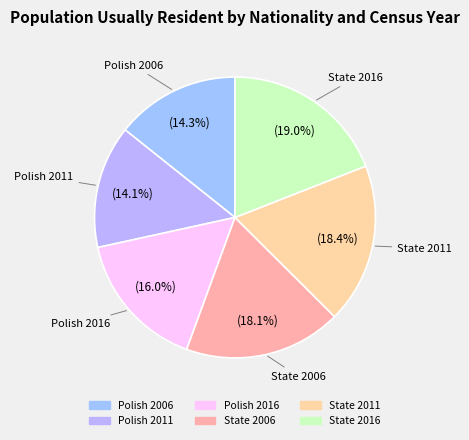

To the nearest percent, what is the average slice percentage?

17%